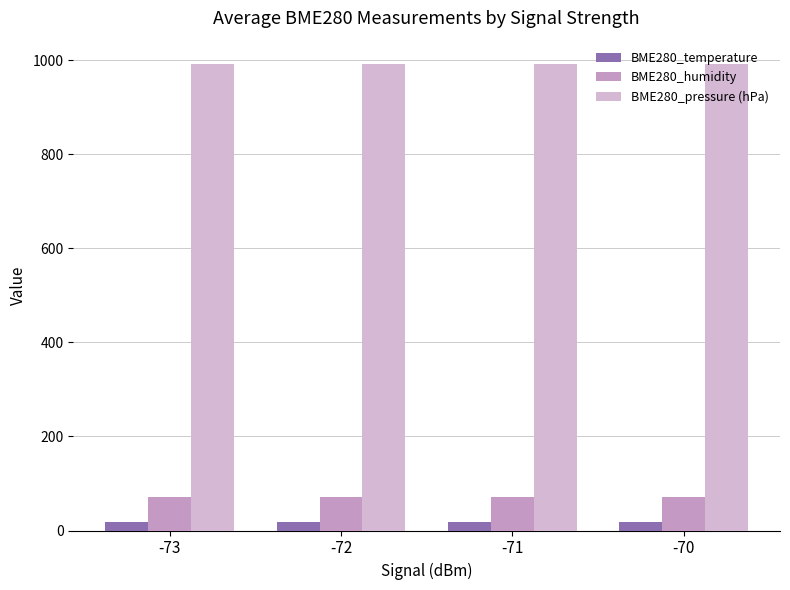

Does the chart contain stacked bars?

No